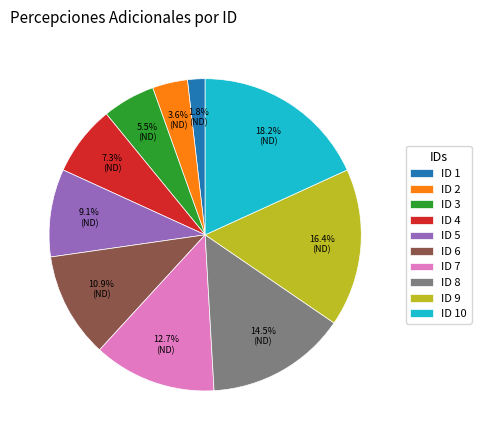

Which category has the biggest portion of the pie?

ID 10